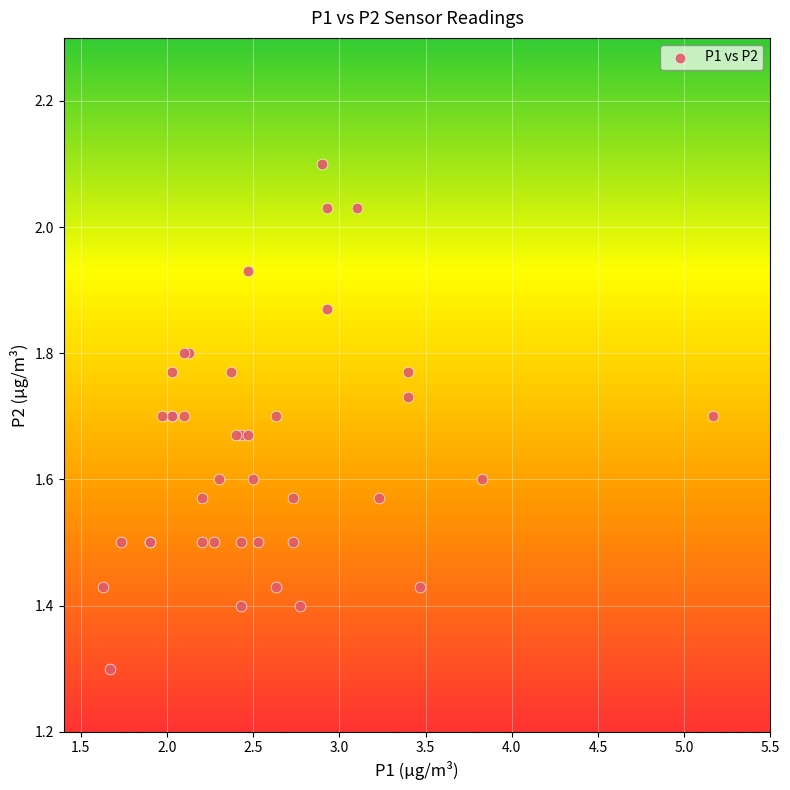

What Y value in the scatter plot is closest to 1?

1.3